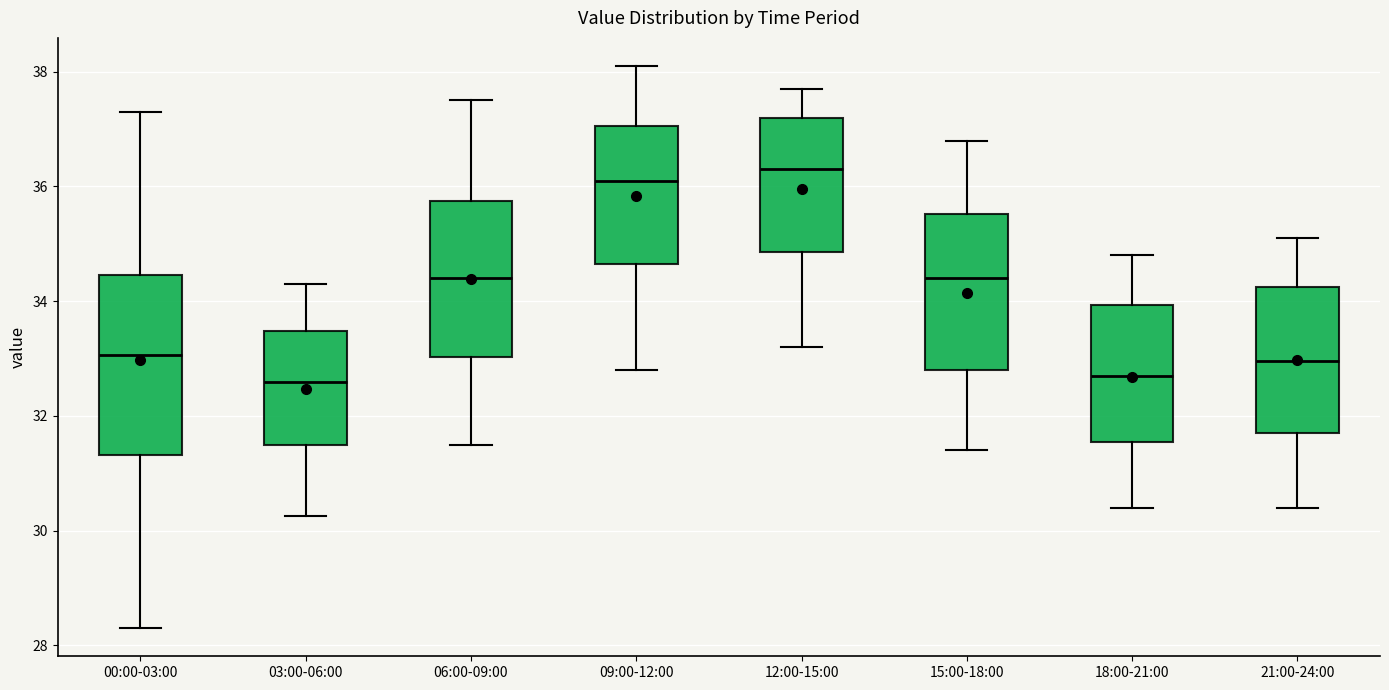

Reading left to right, read every box against the y-axis: the position of its median line, the range the box covers, and the ends of its whiskers. The values are not printed on the chart, so give them approximately, as read against the axis.

00:00-03:00: median 33.0, box 31.4 to 34.4, whiskers 28.4 to 37.4
03:00-06:00: median 32.6, box 31.6 to 33.4, whiskers 30.2 to 34.4
06:00-09:00: median 34.4, box 33.0 to 35.8, whiskers 31.6 to 37.6
09:00-12:00: median 36.2, box 34.6 to 37.0, whiskers 32.8 to 38.2
12:00-15:00: median 36.4, box 34.8 to 37.2, whiskers 33.2 to 37.8
15:00-18:00: median 34.4, box 32.8 to 35.6, whiskers 31.4 to 36.8
18:00-21:00: median 32.8, box 31.6 to 34.0, whiskers 30.4 to 34.8
21:00-24:00: median 33.0, box 31.8 to 34.2, whiskers 30.4 to 35.2